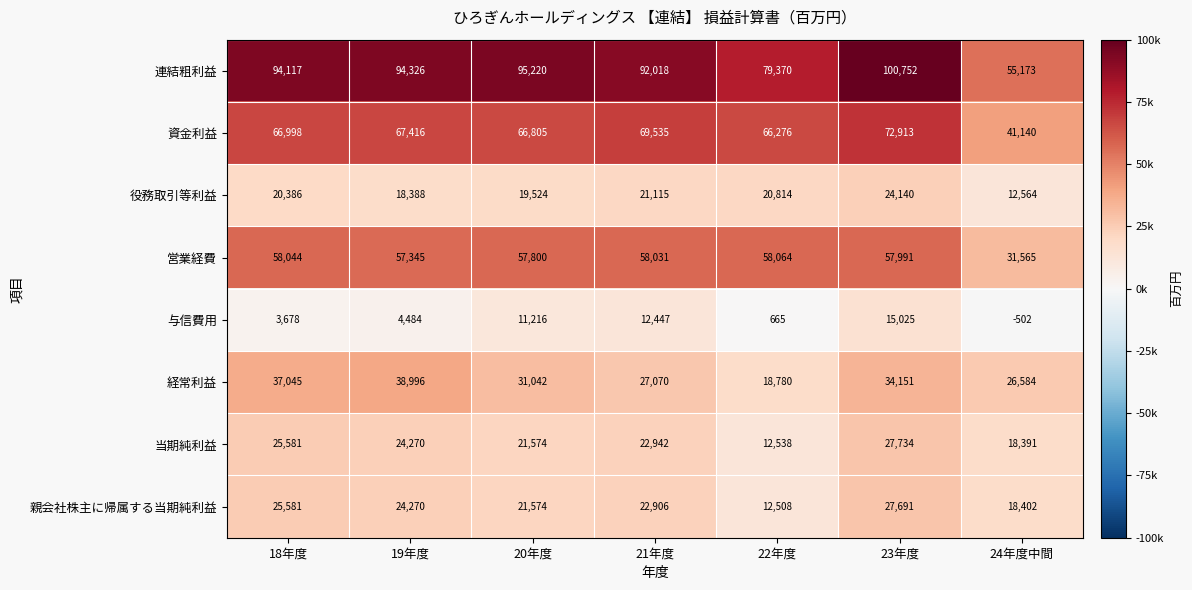

What is the spread (max minus min) of values at 23年度?

85727